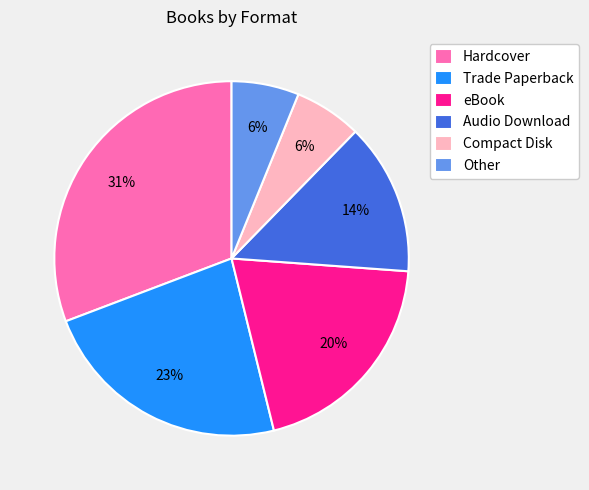

True or false: eBook accounts for 29% of the total.

False